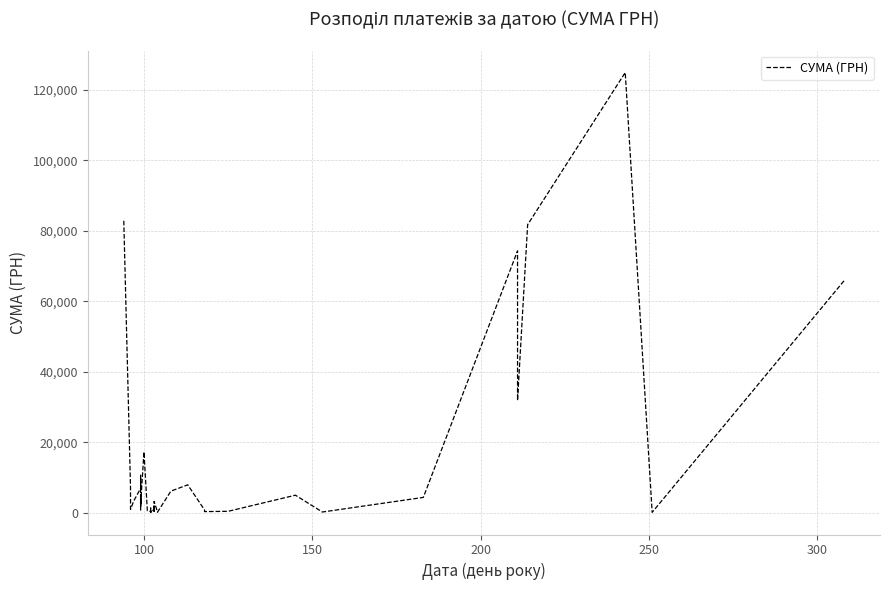

Reading left to right, extract all data points from this chart.

82834.0	7013.1	942.8	3387.1	6889.2	7730.8	10587.5	1675.1	5270.0	805.0	4328.6	2493.3	17230.2	504.5	355.0	37.4	1298.3	129.6	915.0	163.8	2100.0	213.6	3169.4	264.6	115.7	6109.0	7889.8	764.1	452.8	297.0	378.0	4950.0	176.0	4320.0	74303.1	31844.2	81726.8	124904.8	84.5	65790.6